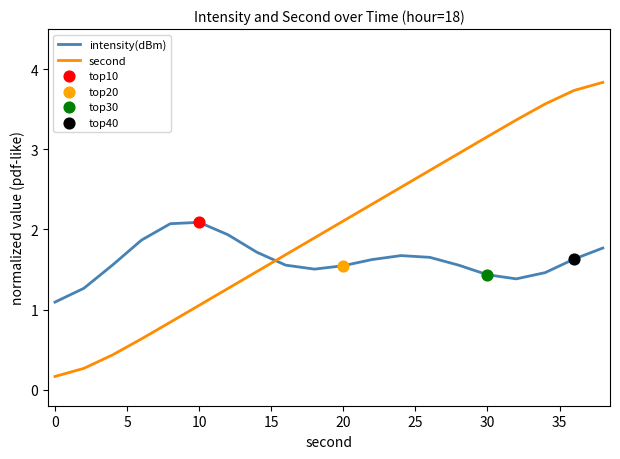

Which series has the widest spread of values?

second